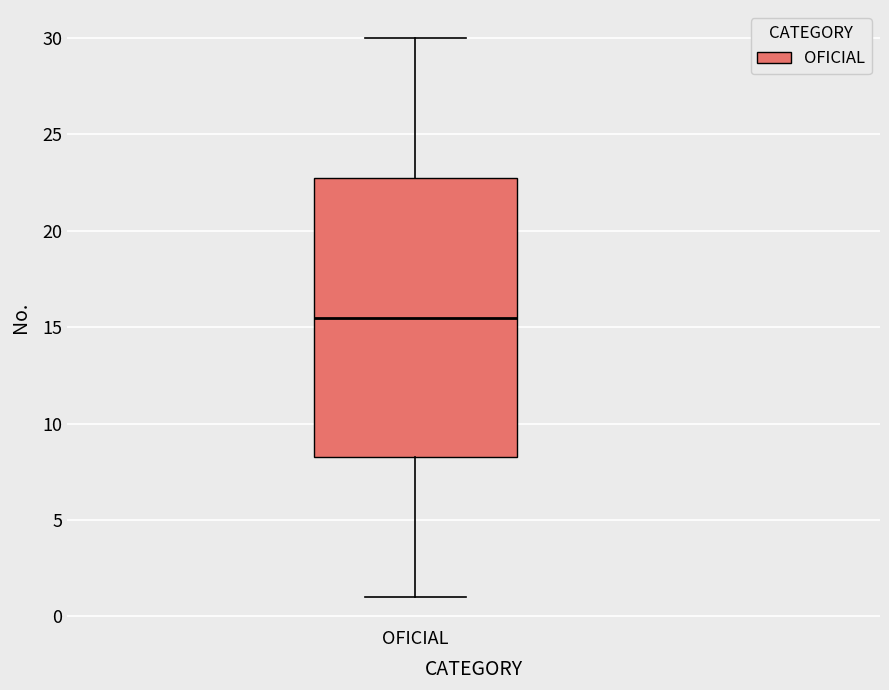

Transcribe this box plot: give where the median line is, the range the box spans, and where the two whiskers end, as read against the y-axis. The values are not printed on the chart, so give them approximately, as read against the axis.

median 15.5, box 8.5 to 23.0, whiskers 1.0 to 30.0